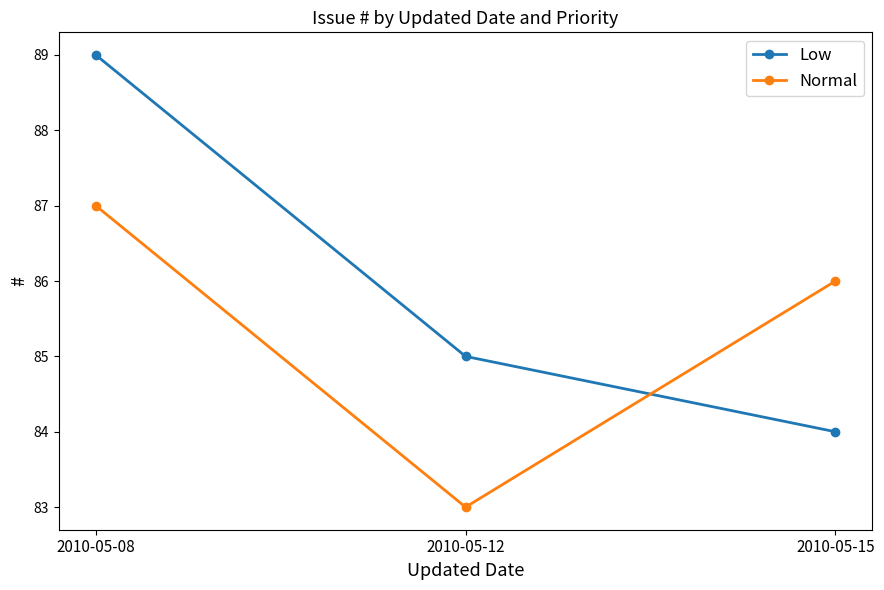

The Normal series shows 32 at 2010-05-15. True or false?

False